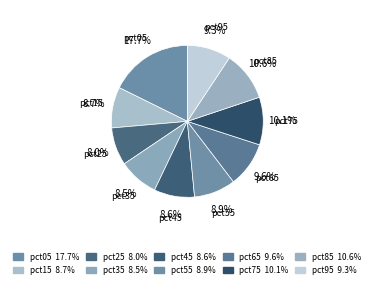

How many segments does this pie chart have?

10